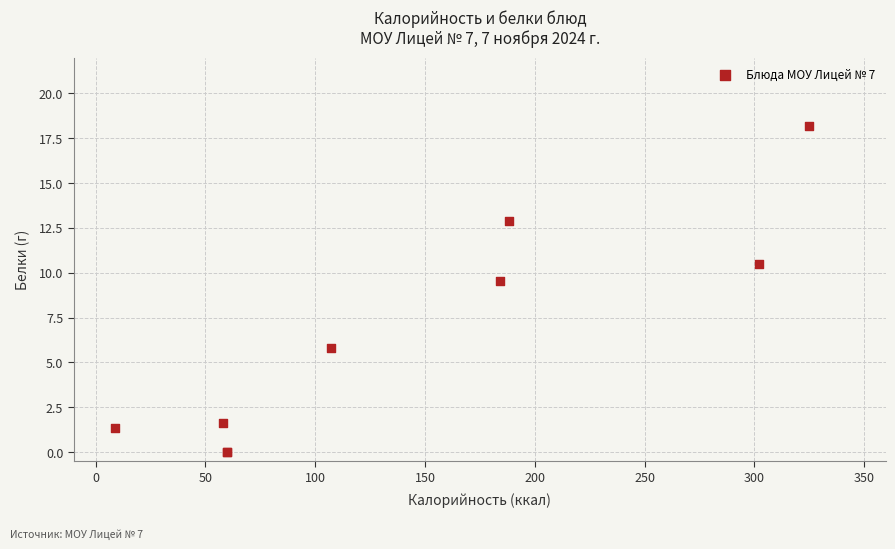

What Y value in the scatter plot is closest to 9?

9.6